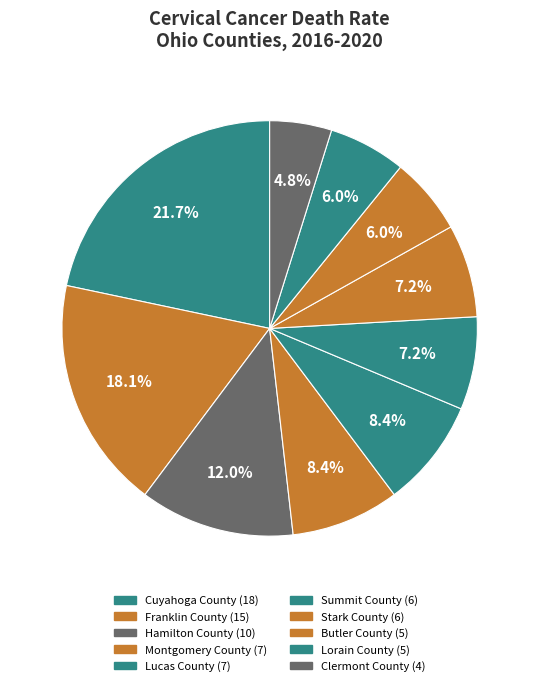

Does Summit County represent more than half of the total?

No